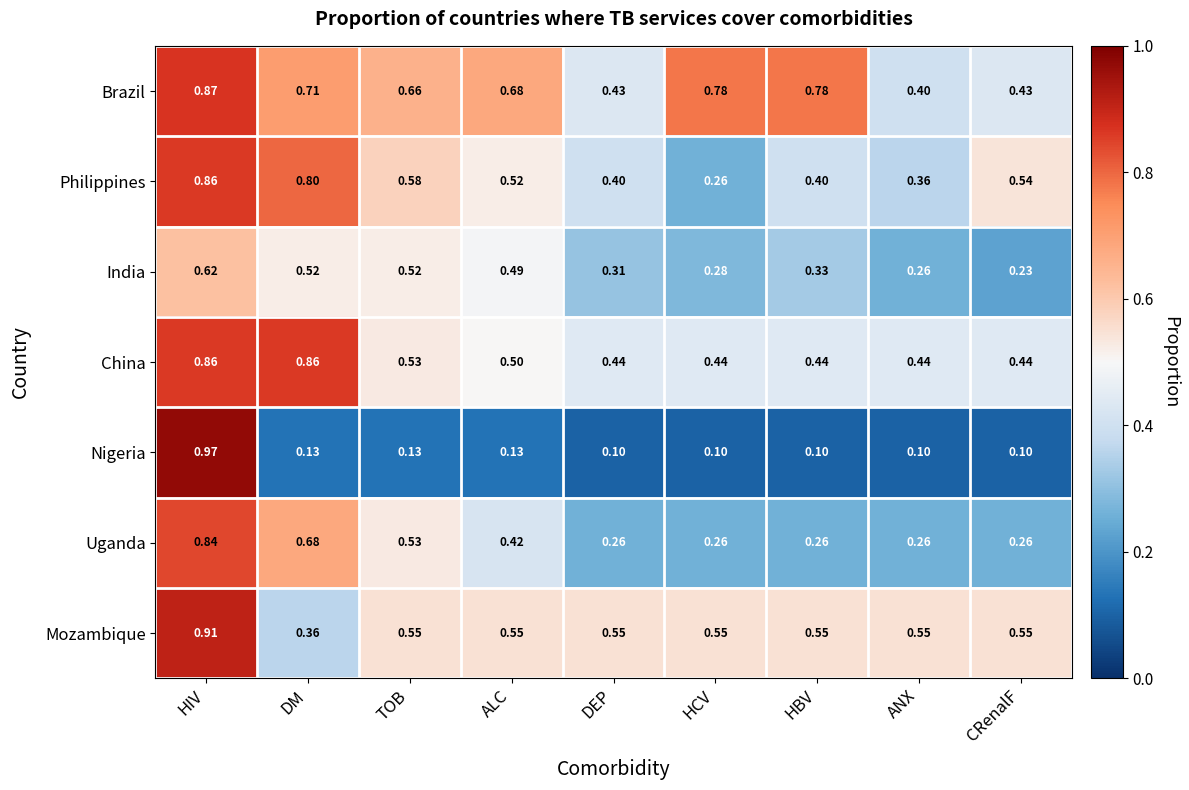

Rank the series at CRenalF from highest to lowest value.

Mozambique, Philippines, China, Brazil, Uganda, India, Nigeria